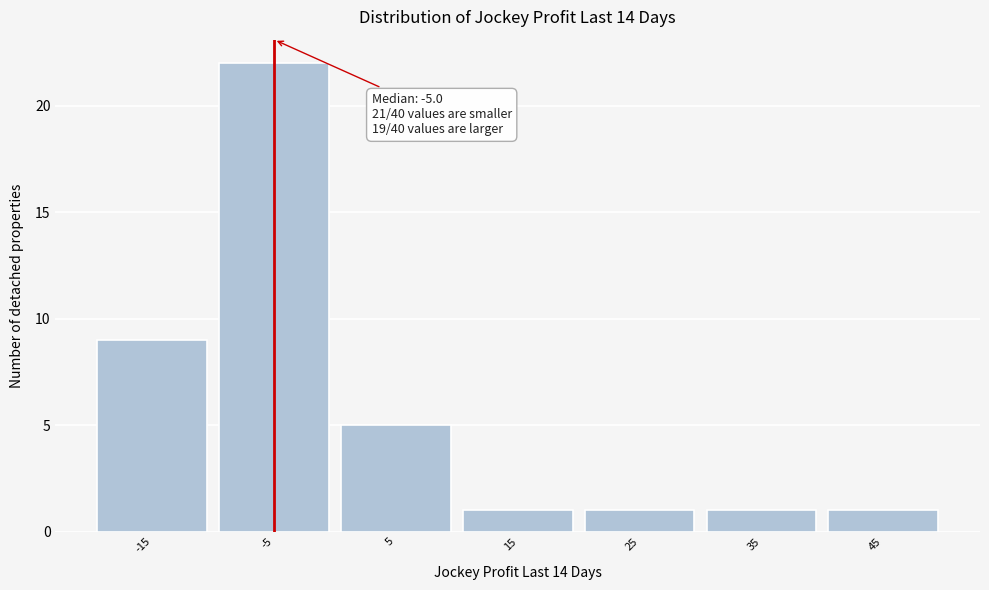

Over which range of the x-axis is the bar tallest?

-10 to 0